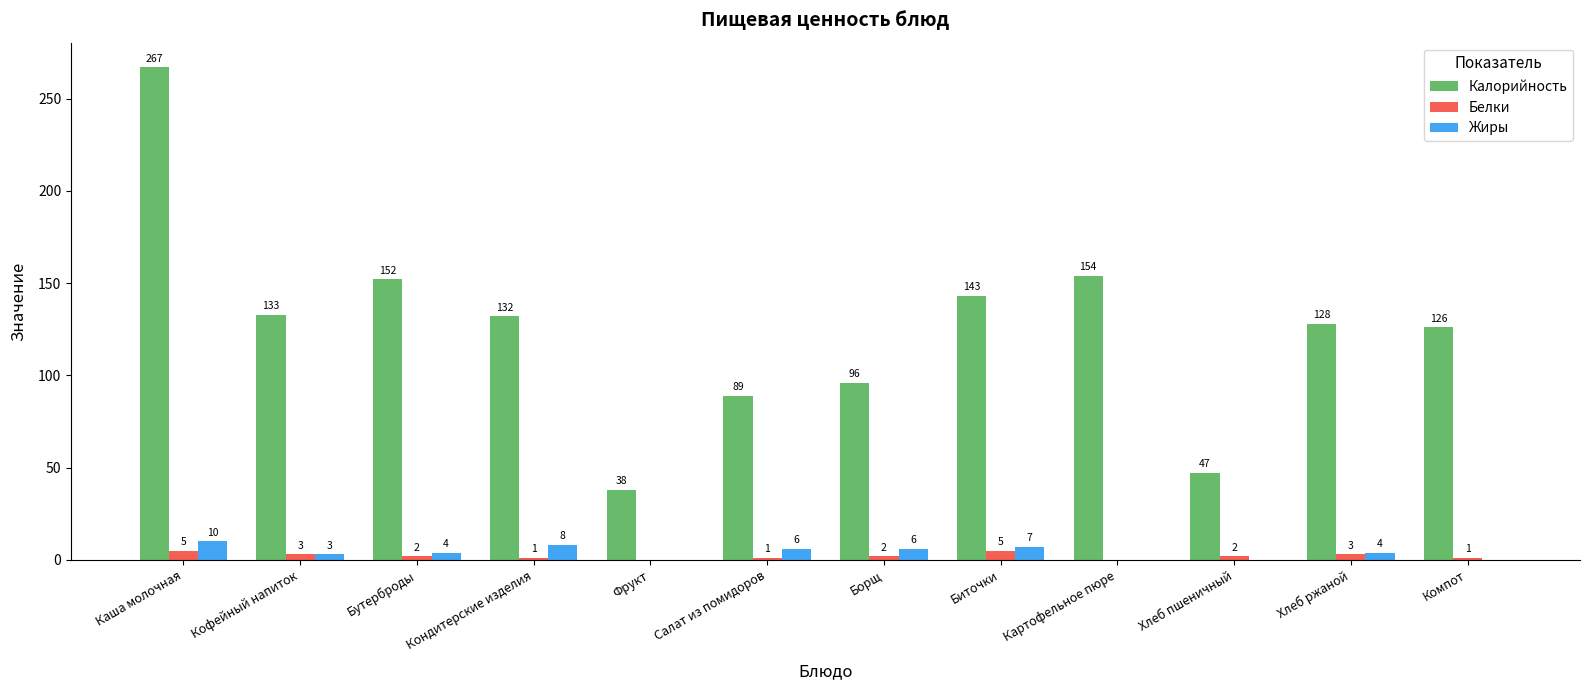

Reading right to left, list all the values displayed in this chart.

Калорийность: 126	128	47	154	143	96	89	38	132	152	133	267
Белки: 1	3	2	0	5	2	1	0	1	2	3	5
Жиры: 0	4	0	0	7	6	6	0	8	4	3	10